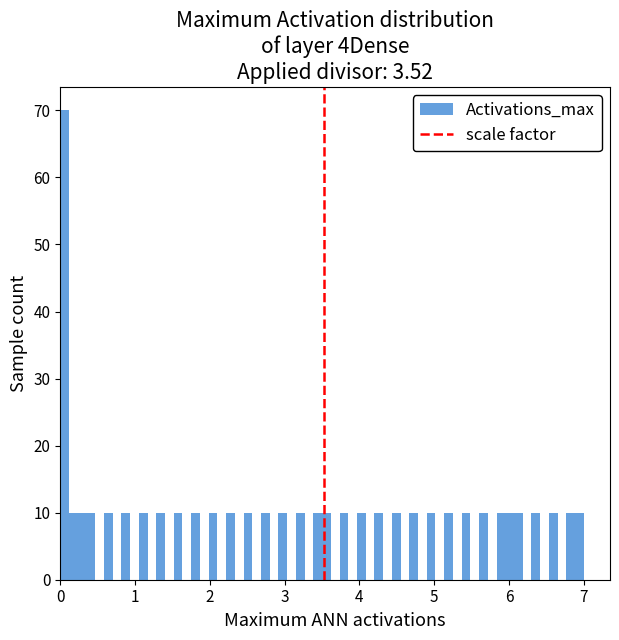

Around what value on the x-axis is the tallest bar? Give the approximate position of its centre, as read against the axis.

0.1